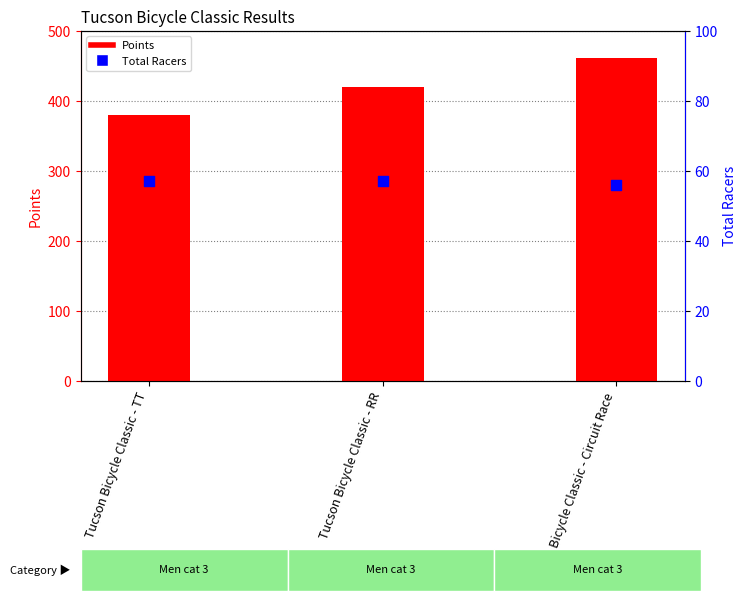

Which series contains the lowest Y value?

Total Racers